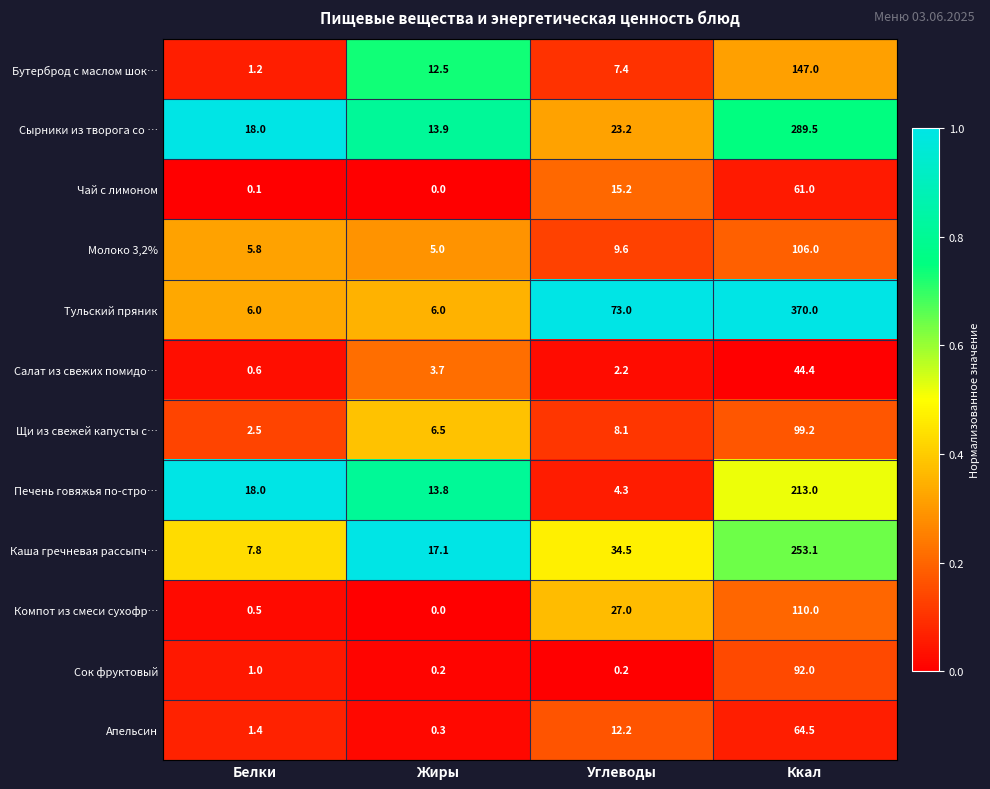

What is the average value of the Сок фруктовый series?

23.4